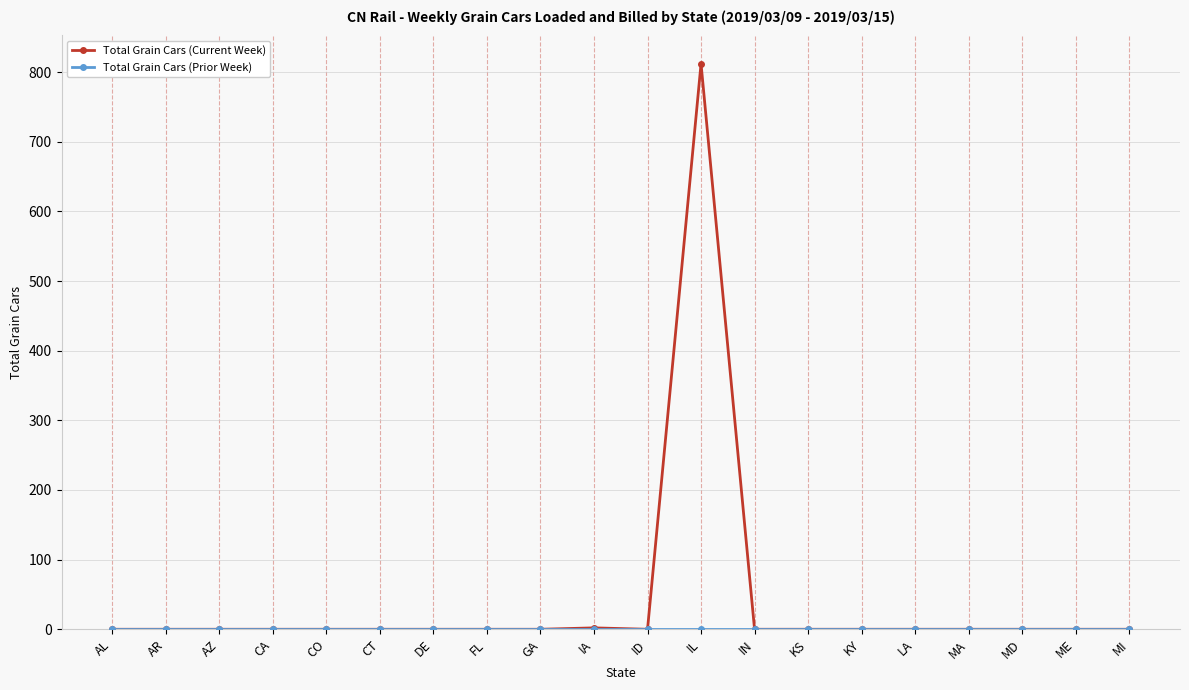

What is the label of the 5th point from the left?

CO